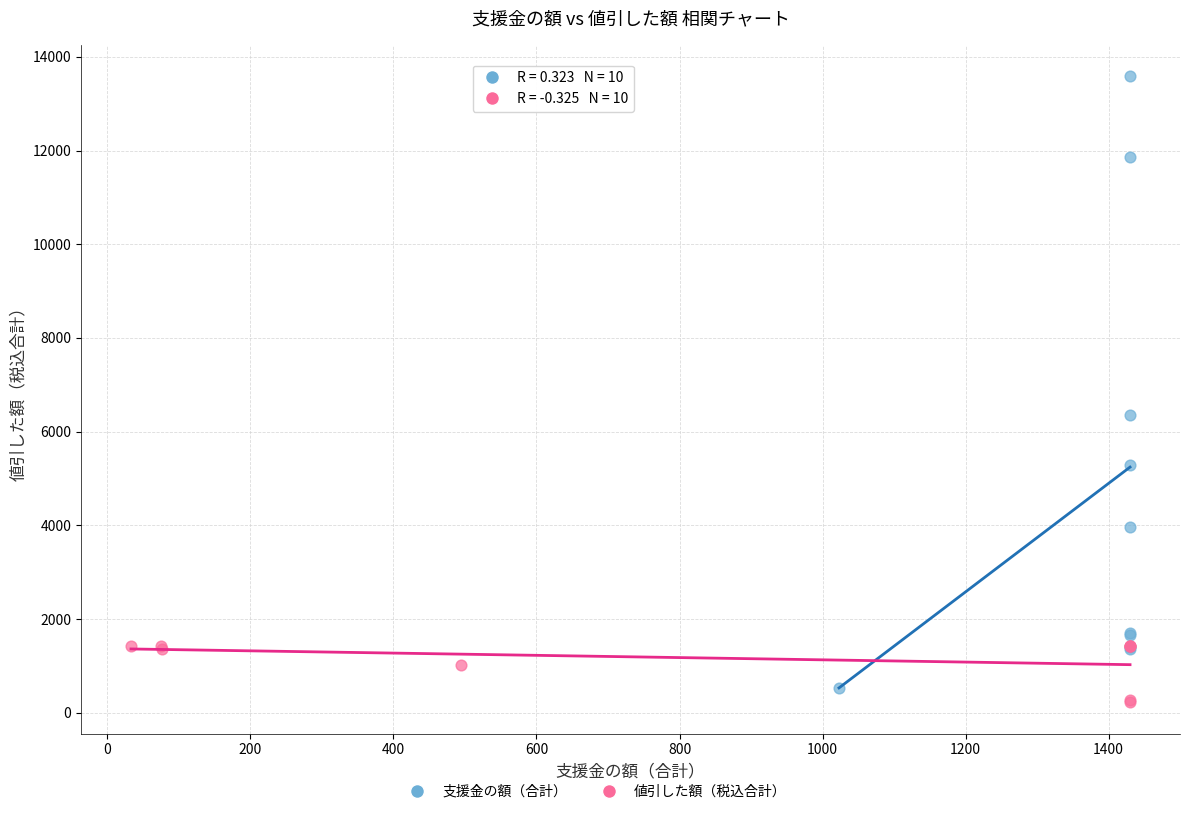

Which series reaches the maximum Y coordinate?

支援金の額（合計）